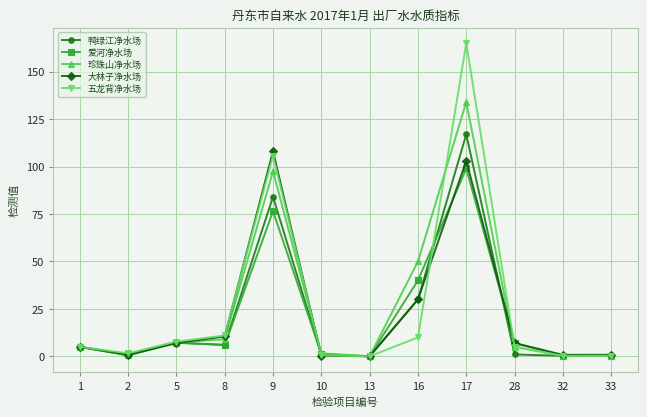

Is this an area chart (filled region under the line)?

No